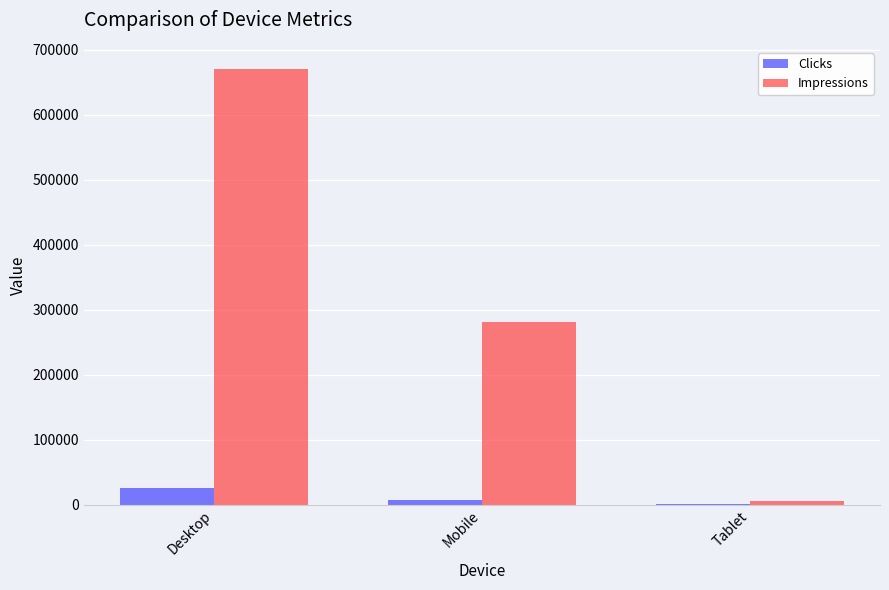

Which series has the largest range (max minus min)?

Impressions